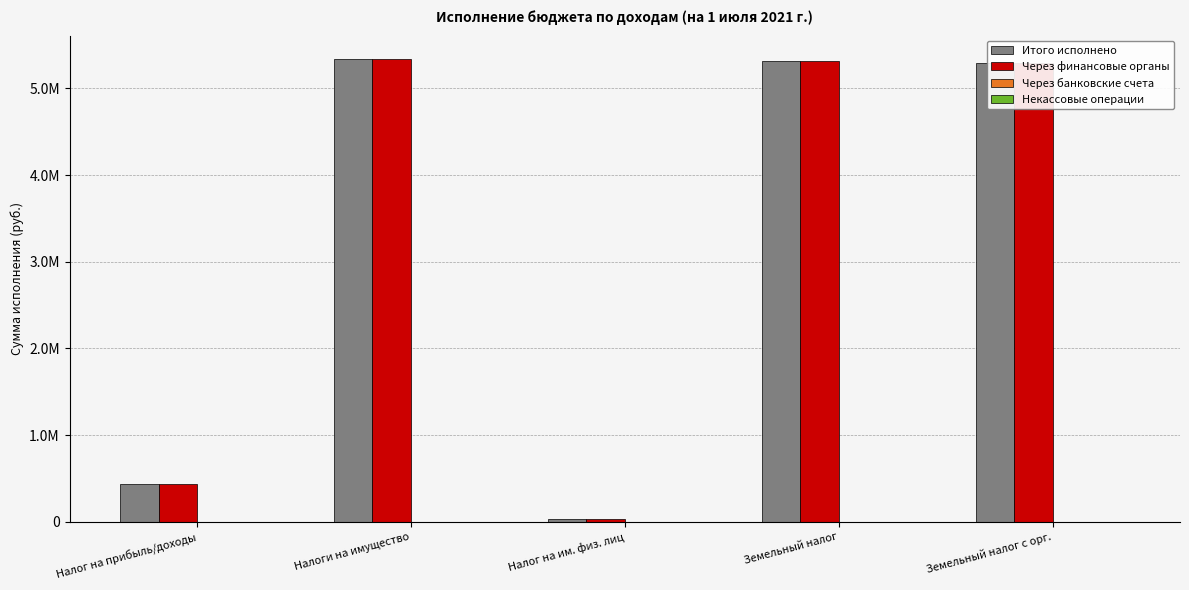

Does the chart contain stacked bars?

No